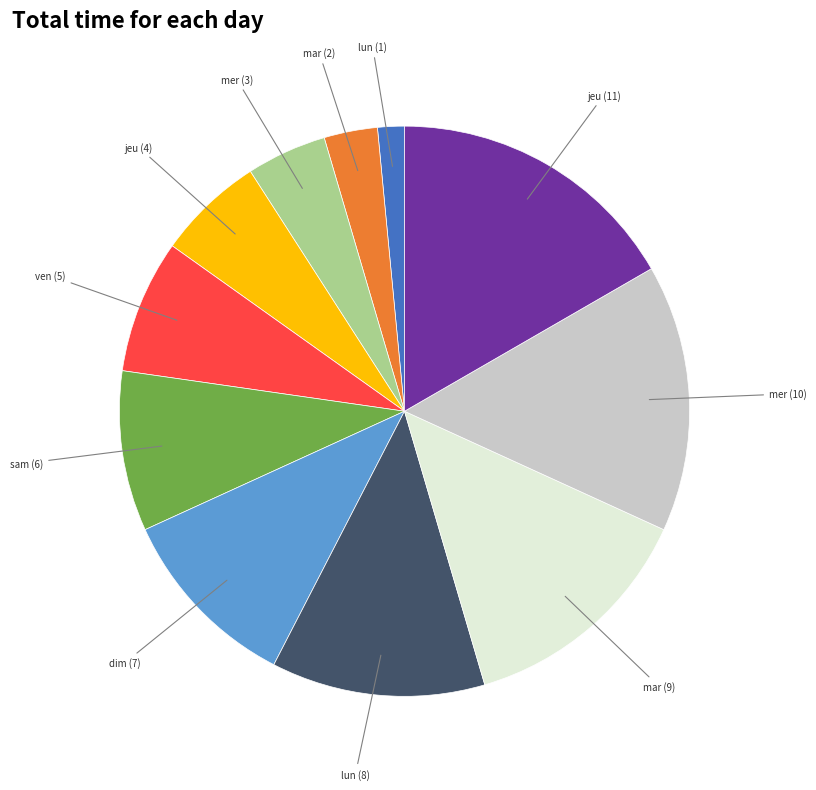

Which category has the biggest portion of the pie?

jeu (11)